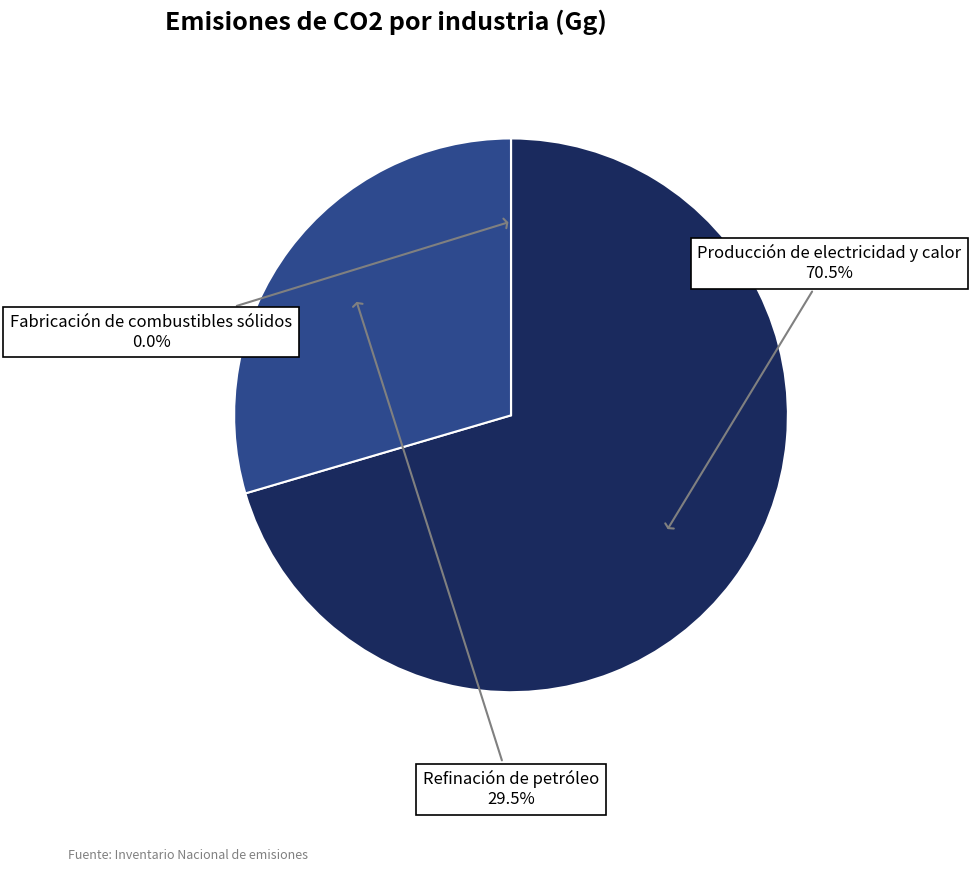

Combined, what portion of the pie is Refinación de petróleo and Fabricación de combustibles sólidos?

29.5%